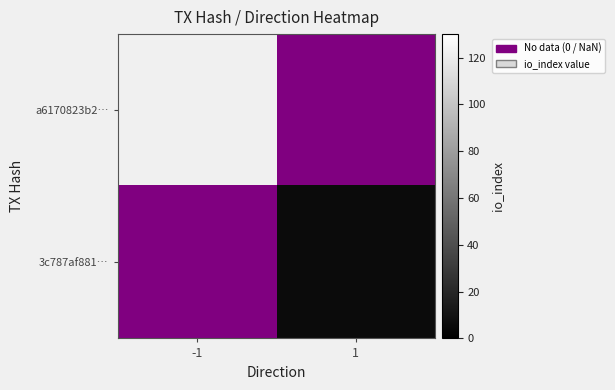

Rank the categories by a6170823b2… value from highest to lowest.

-1, 1